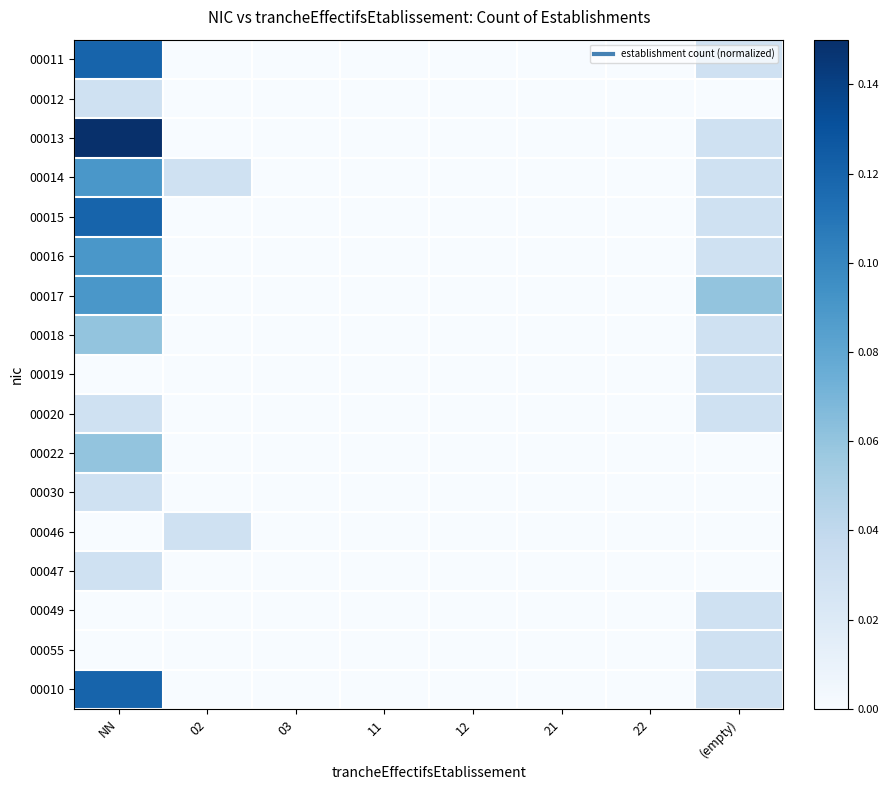

At which category does the chart reach its minimum across all series?

02